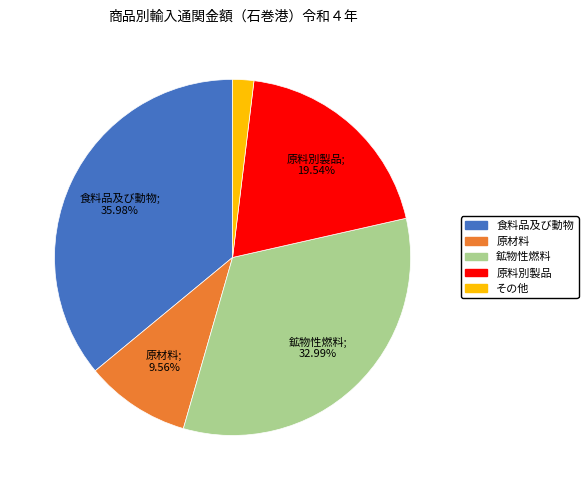

Is there a majority slice in this chart?

No